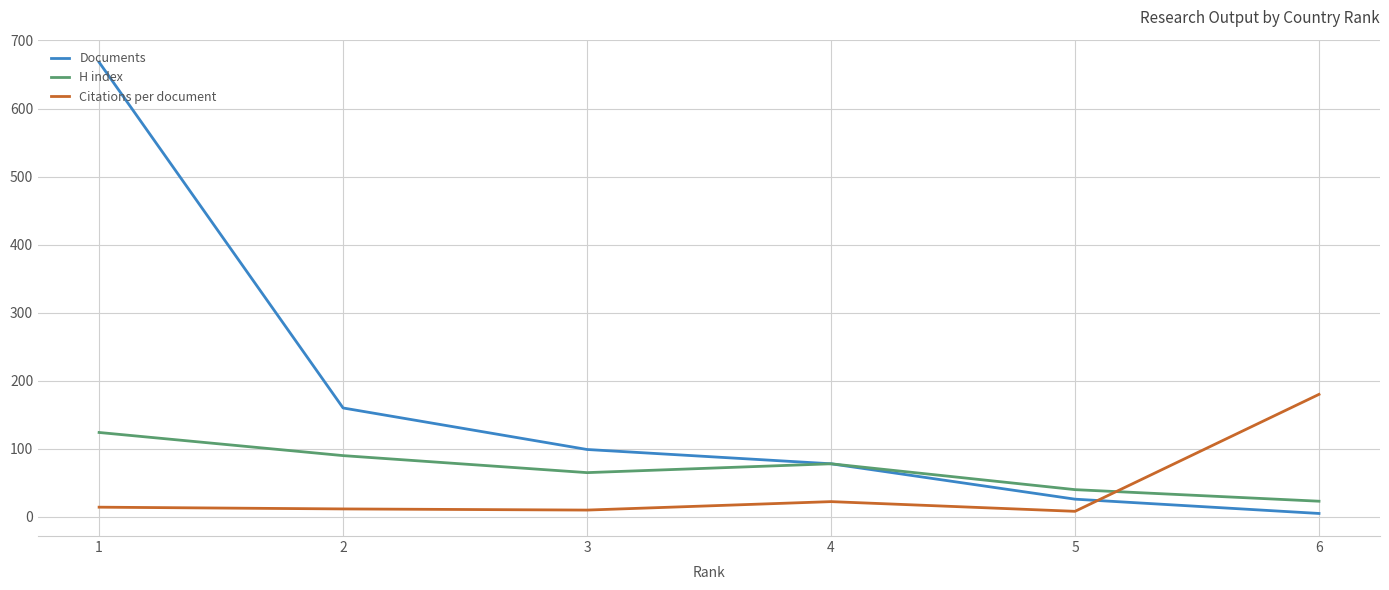

At how many categories does at least one series exceed 645?

1